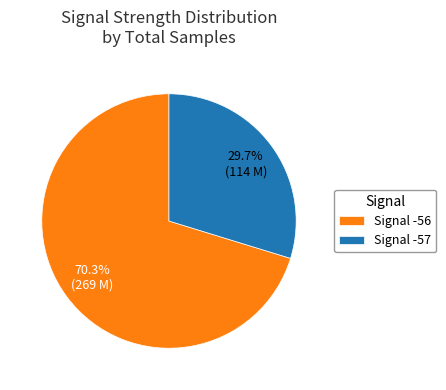

Does any single category account for the majority?

Yes